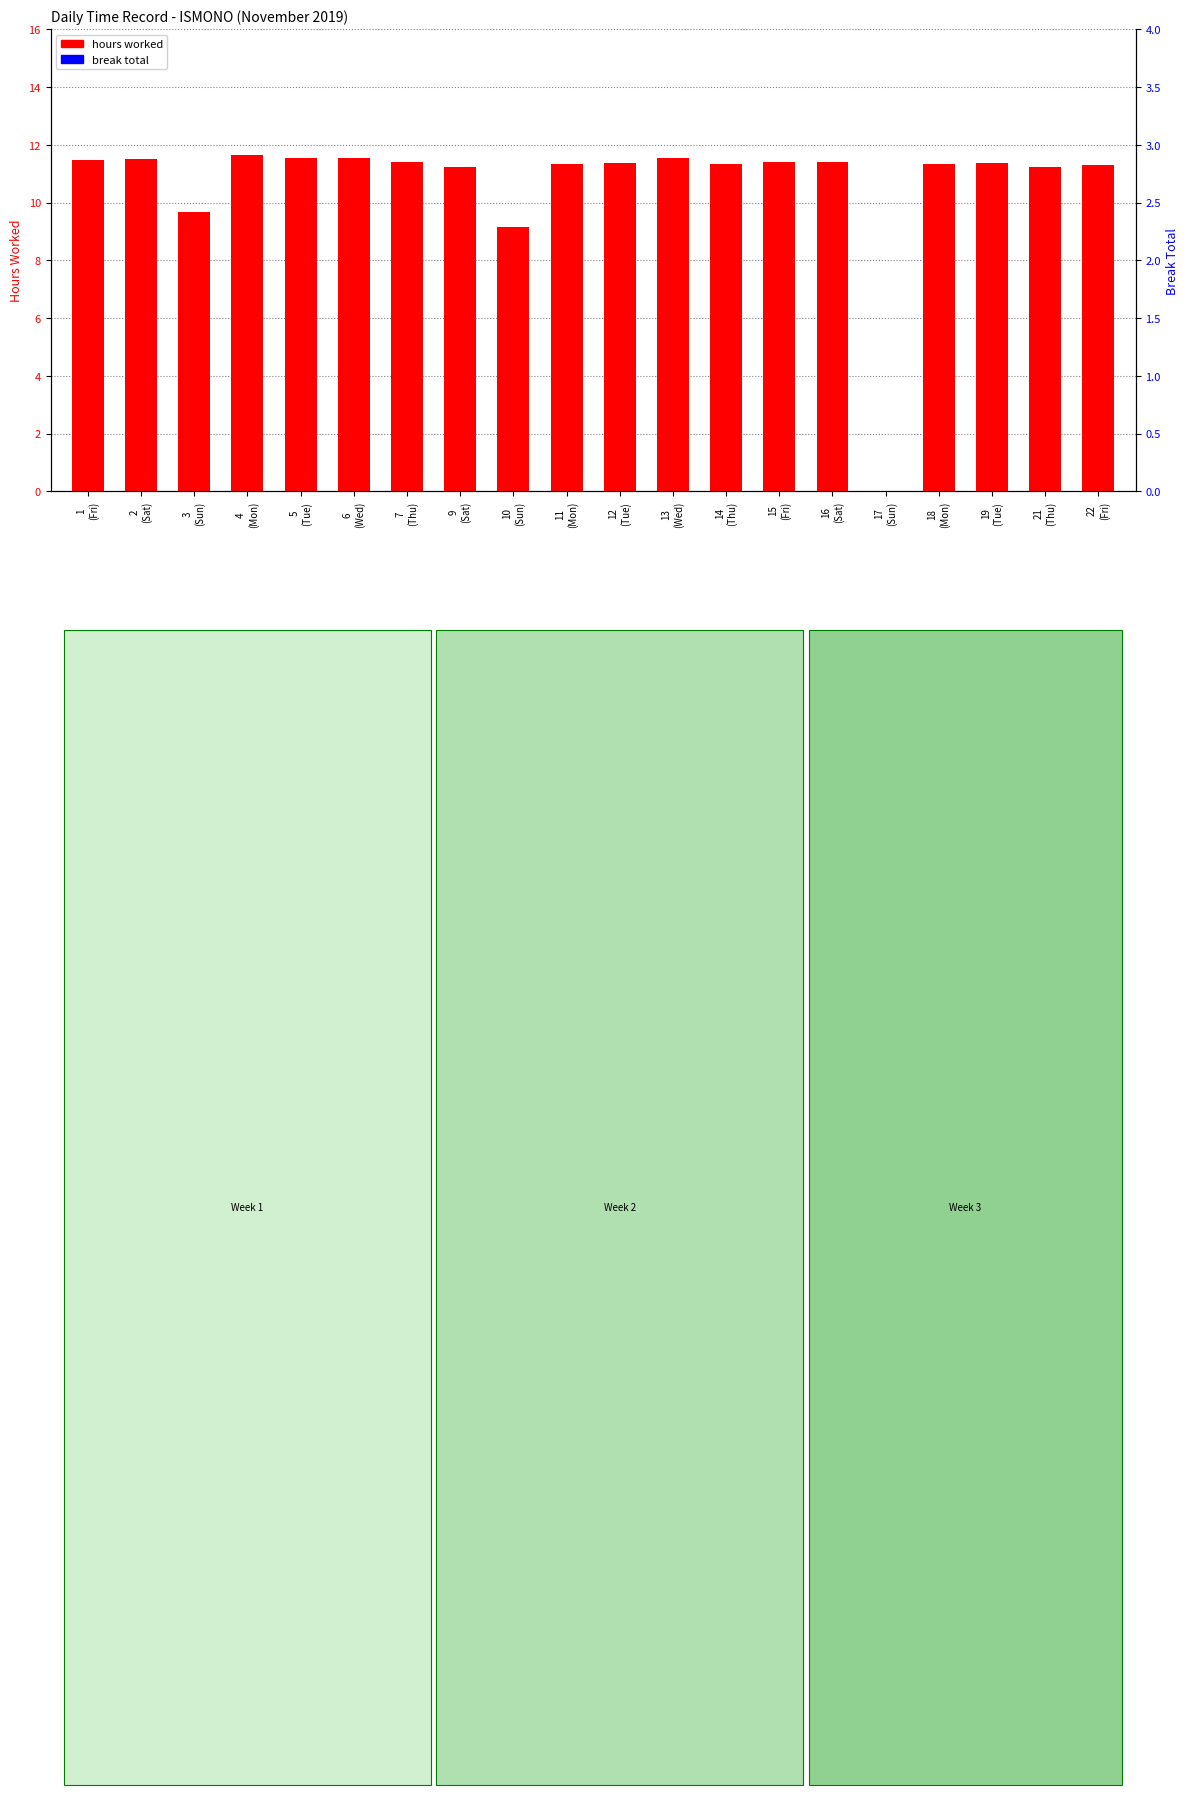

What is the difference between the second highest and second lowest values in the hours worked series?

2.4